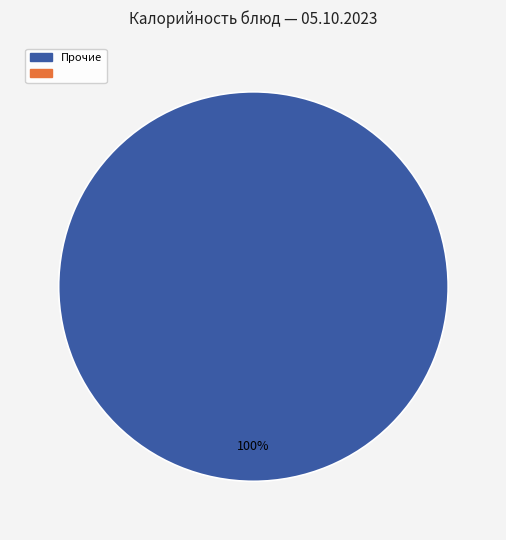

Is there a majority slice in this chart?

Yes